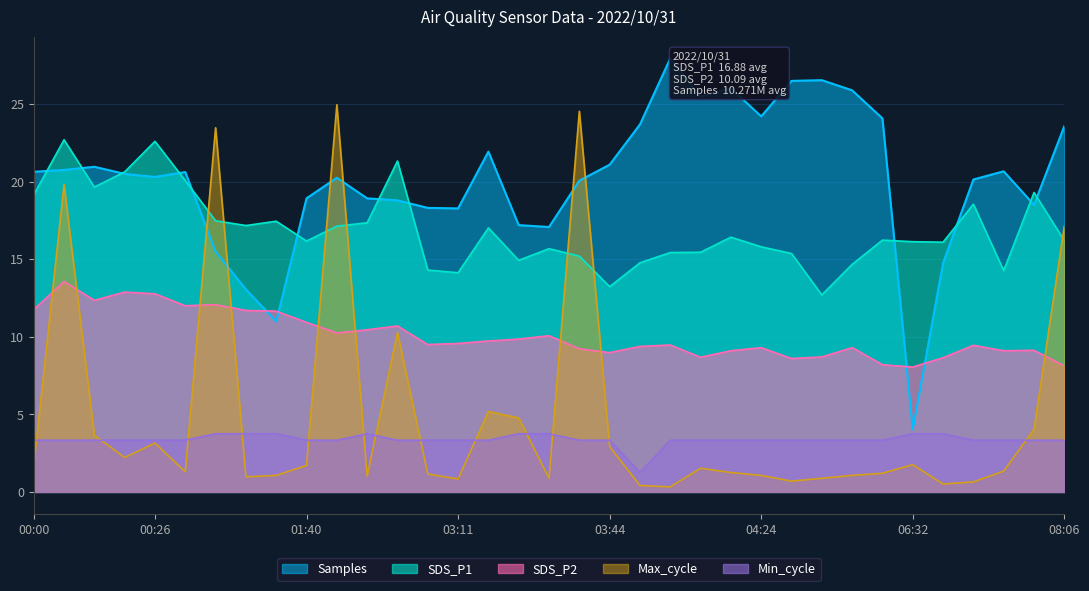

Is it true that SDS_P2 equals 2.0 at 03:11?

False